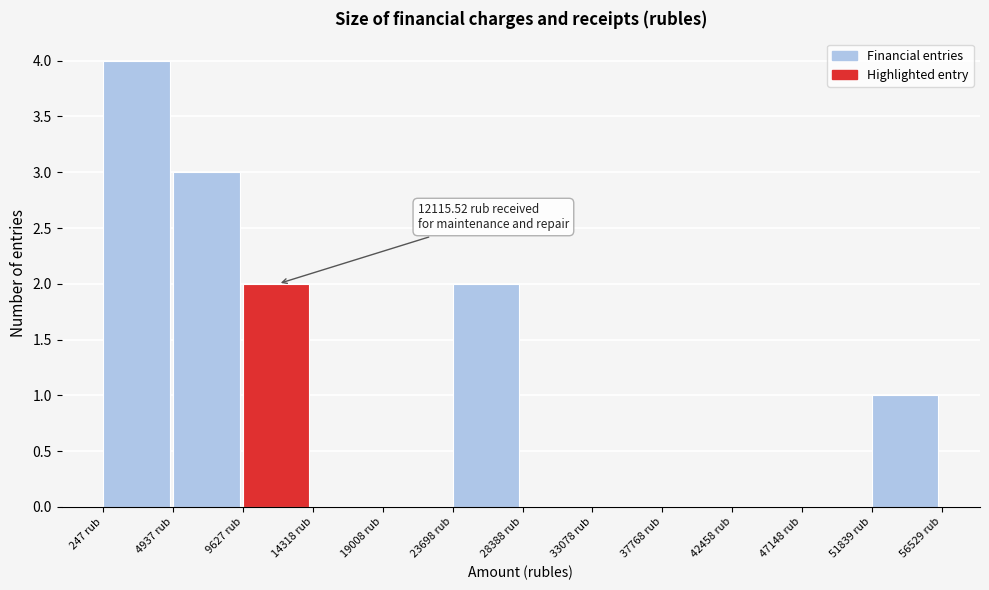

Which range on the x-axis has the tallest bar?

0 to 5000